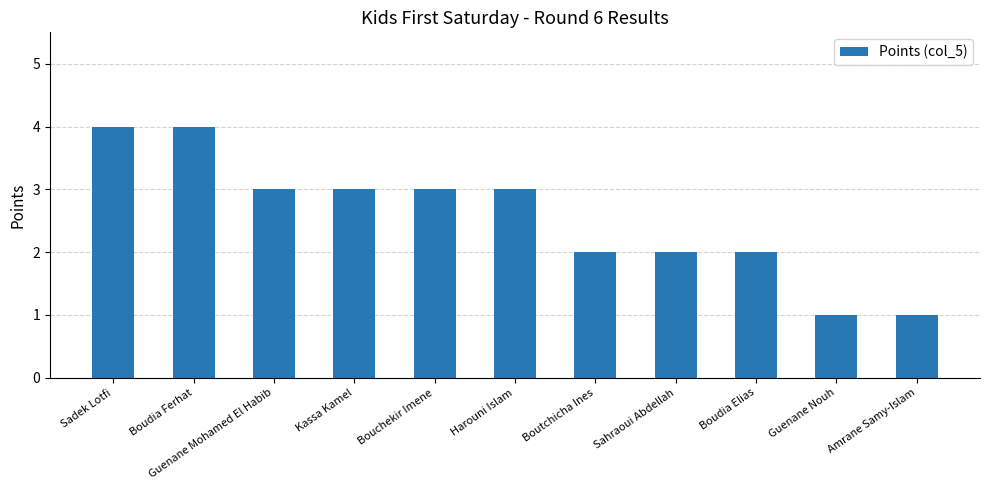

Reading left to right, what are all the values shown in this chart?

4	4	3	3	3	3	2	2	2	1	1